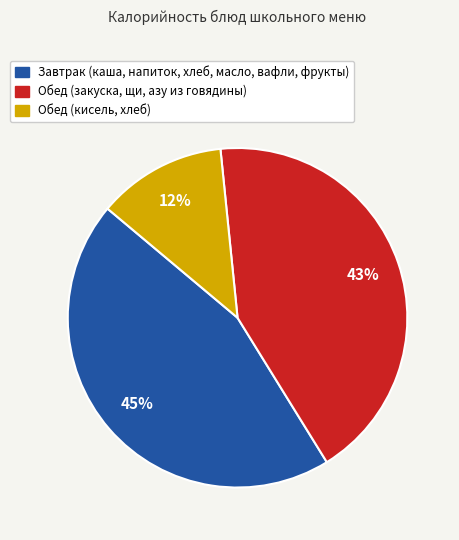

Is there a majority slice in this chart?

No